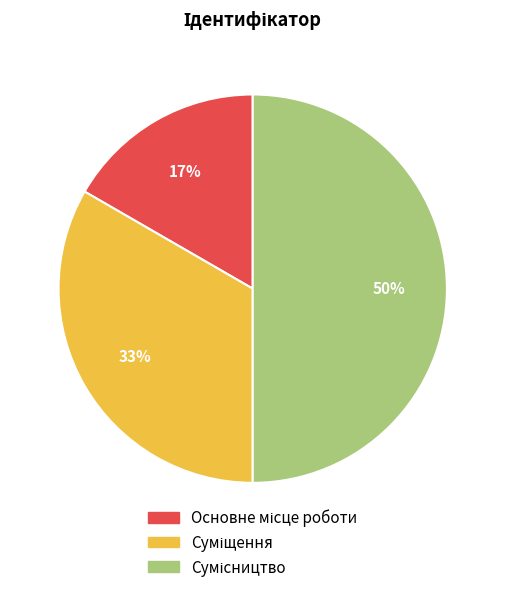

To the nearest percent, what is the difference between the largest and smallest slice percentages?

33%